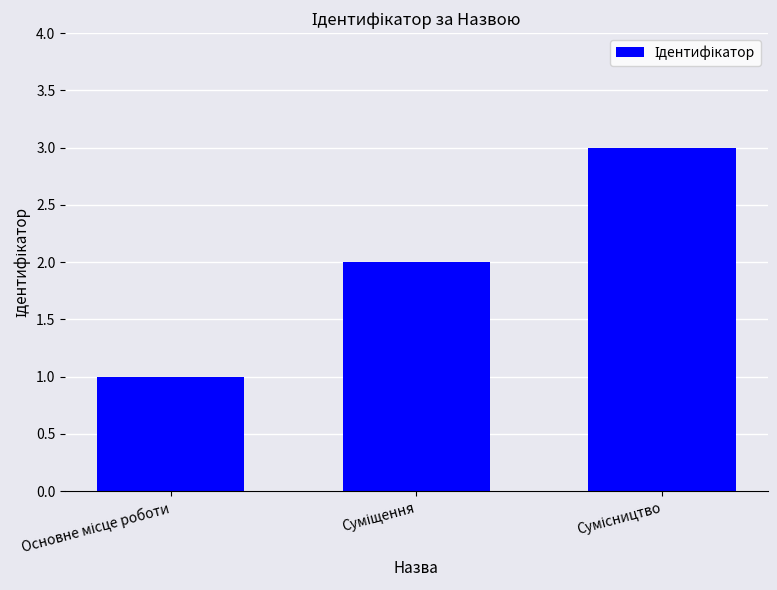

What is the greatest value displayed?

3